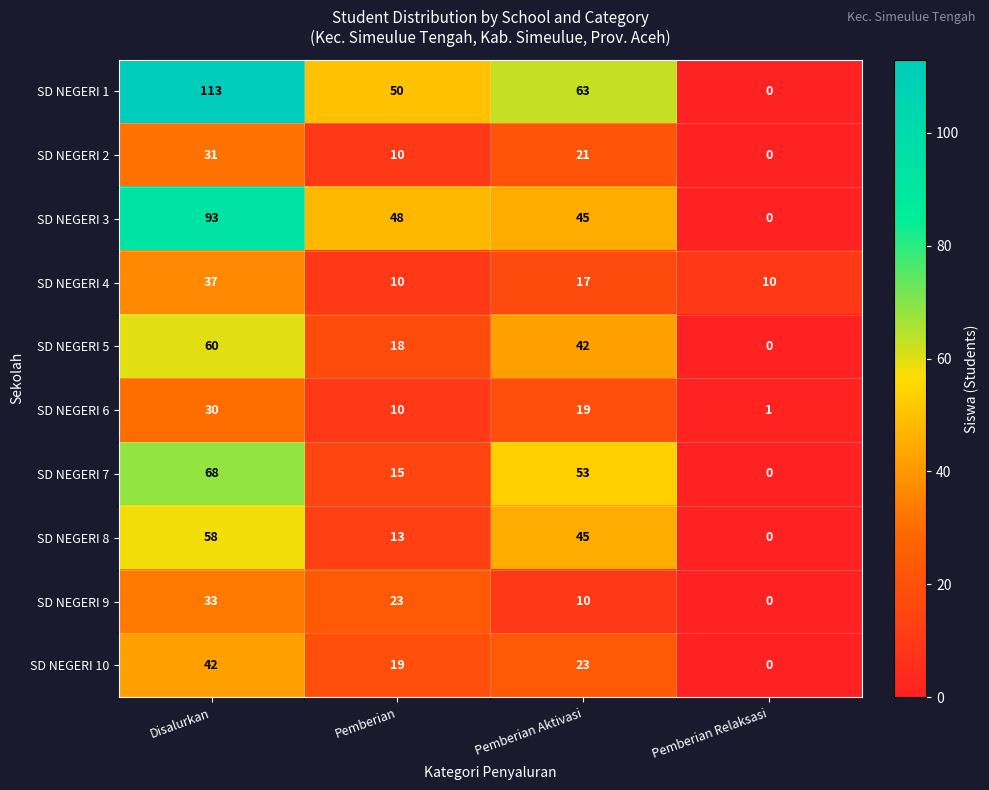

What is the difference between the highest and lowest values at Pemberian Relaksasi?

10